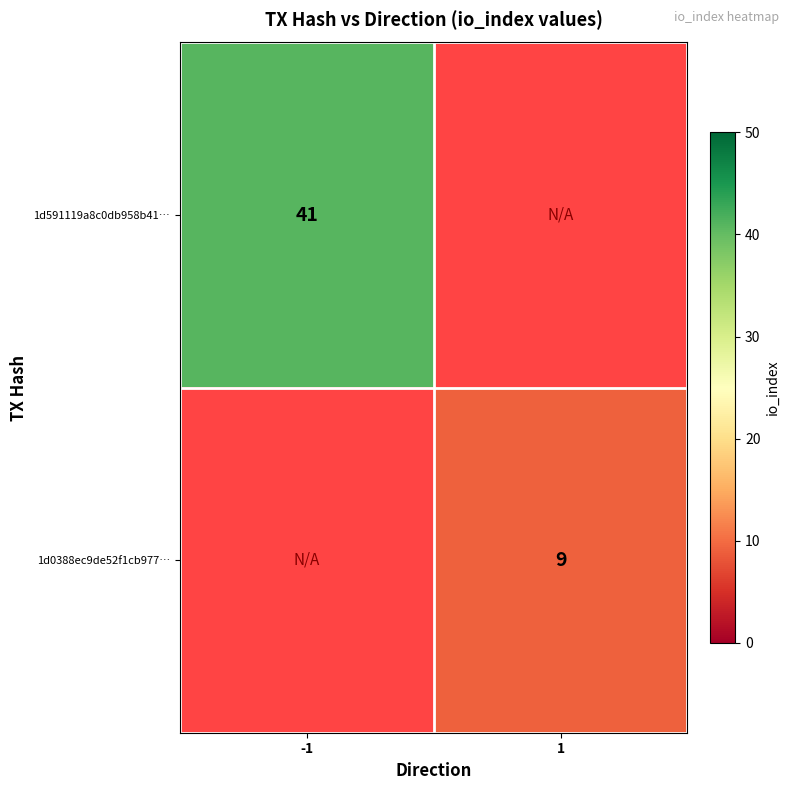

Is it true that 1d0388ec9de52f1cb977… equals 9 at 1?

True